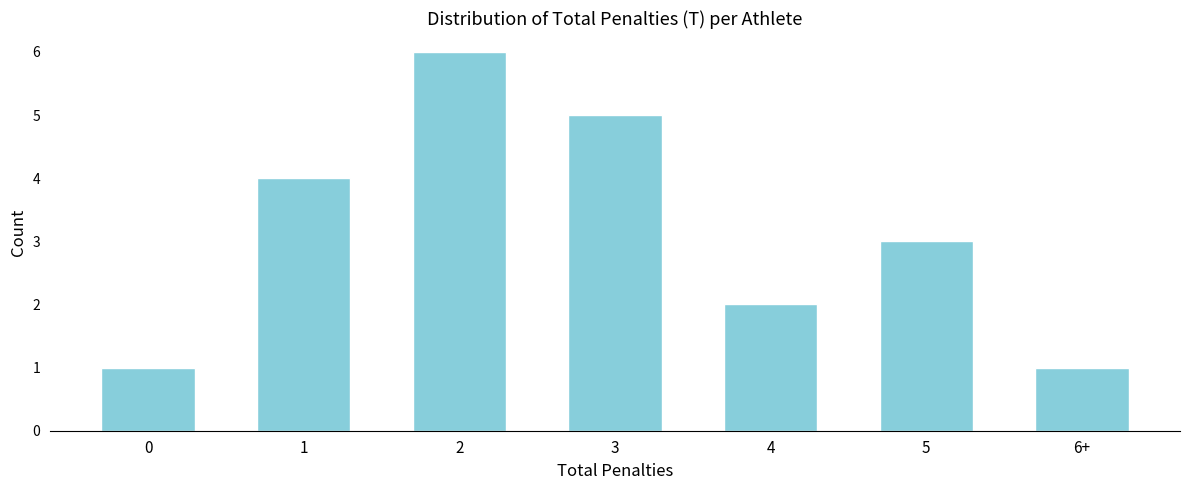

Reading right to left, list all the values displayed in this chart.

1	3	2	5	6	4	1